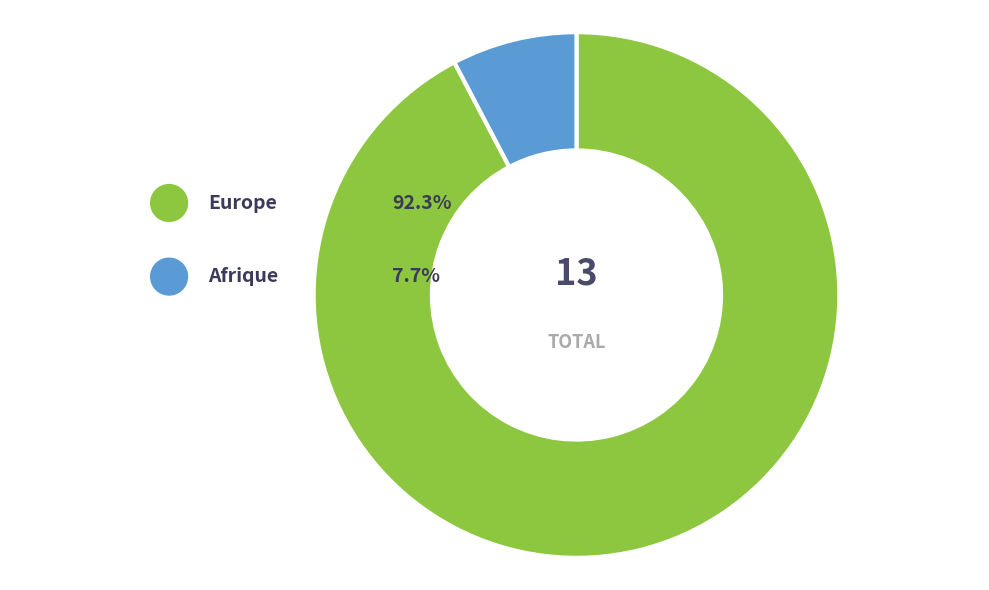

To the nearest percent, what is the combined percentage of Océanie and Afrique?

8%